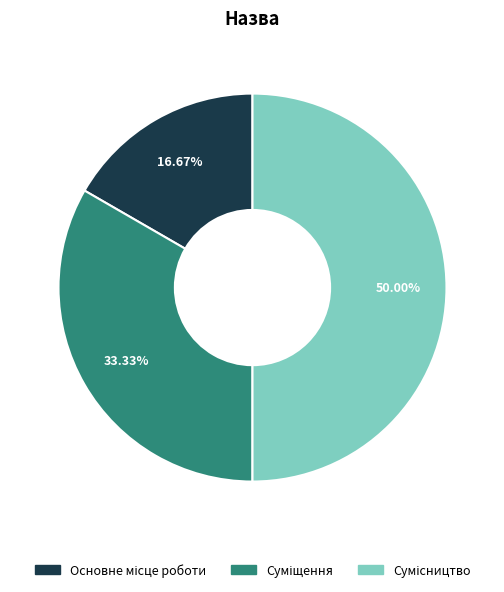

Combined, do Суміщення and Основне місце роботи account for over 50%?

No